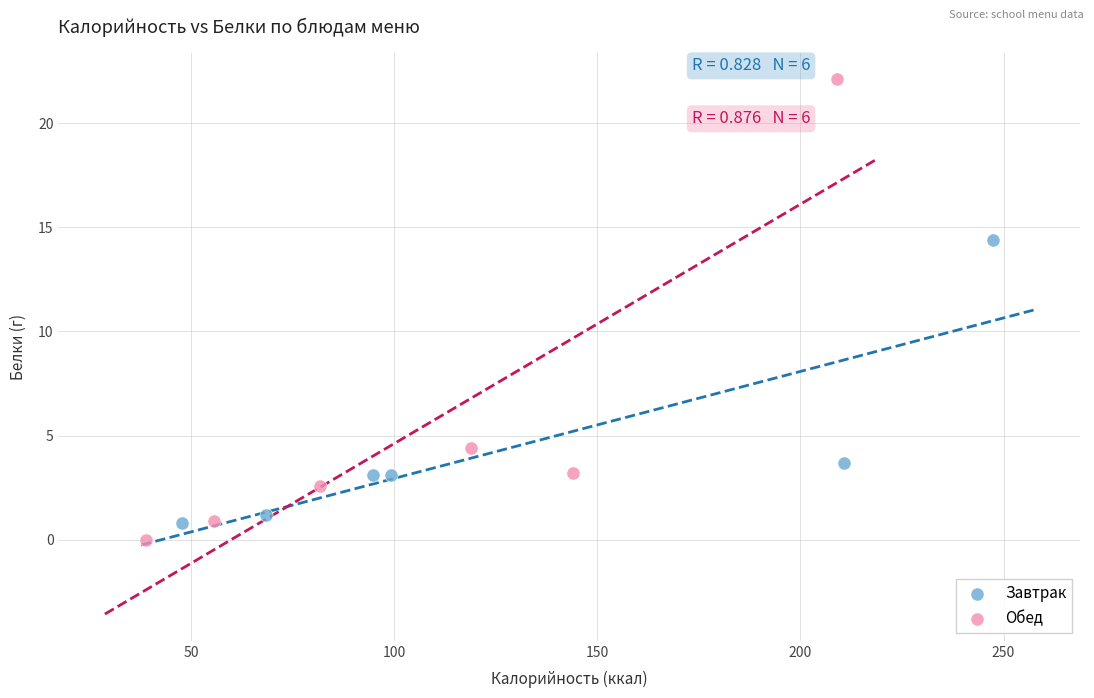

Which series has the largest Y range (max minus min)?

Обед